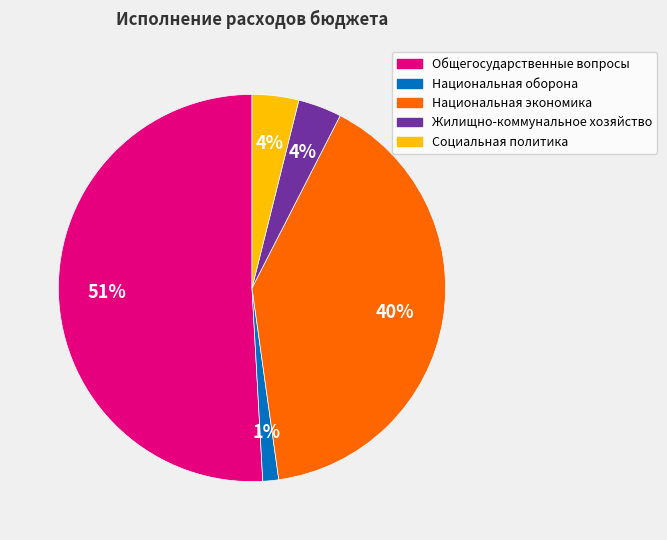

What is the largest slice in the pie chart?

Общегосударственные вопросы